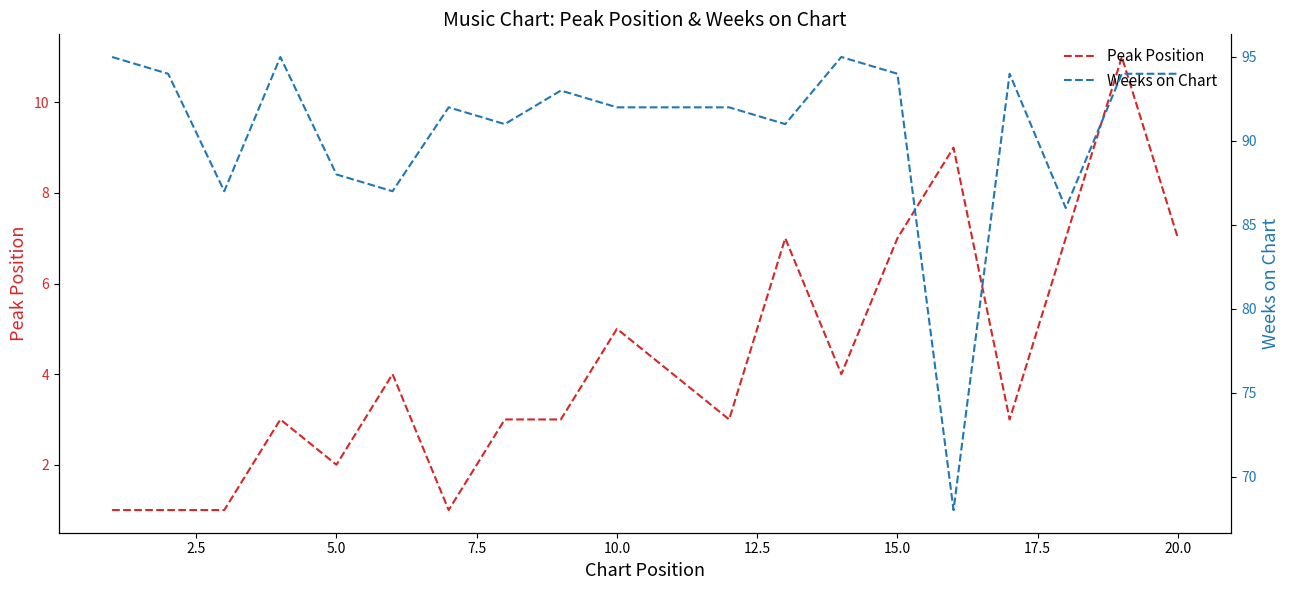

How many data points does each series have?

20